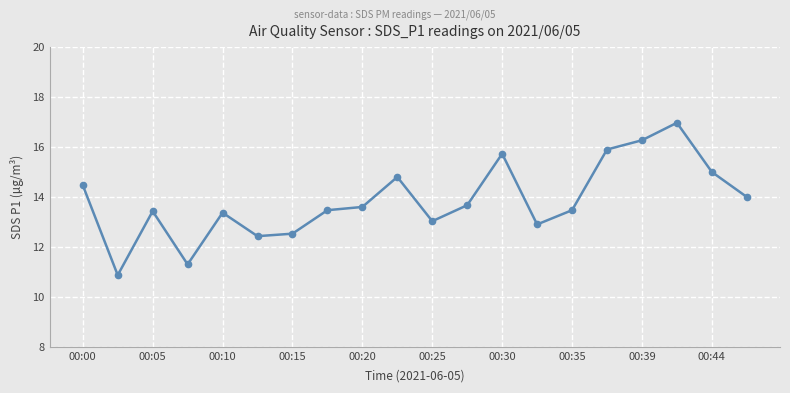

What is the value of the 1st point from the left?

14.5